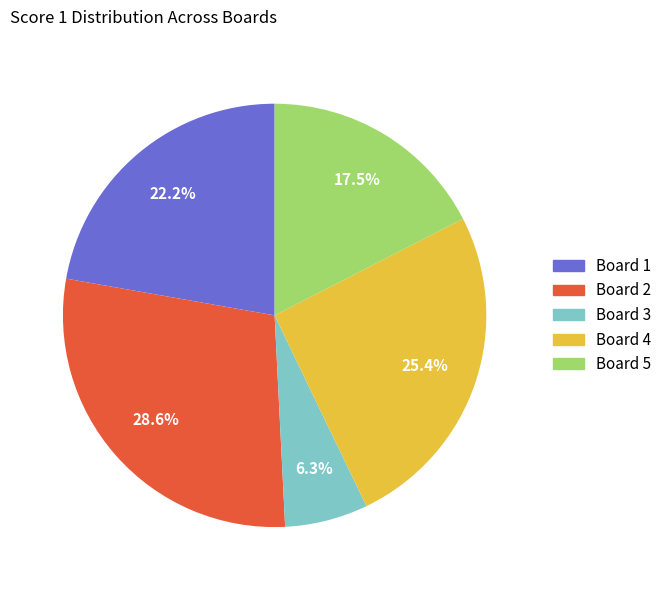

Does any single category account for the majority?

No